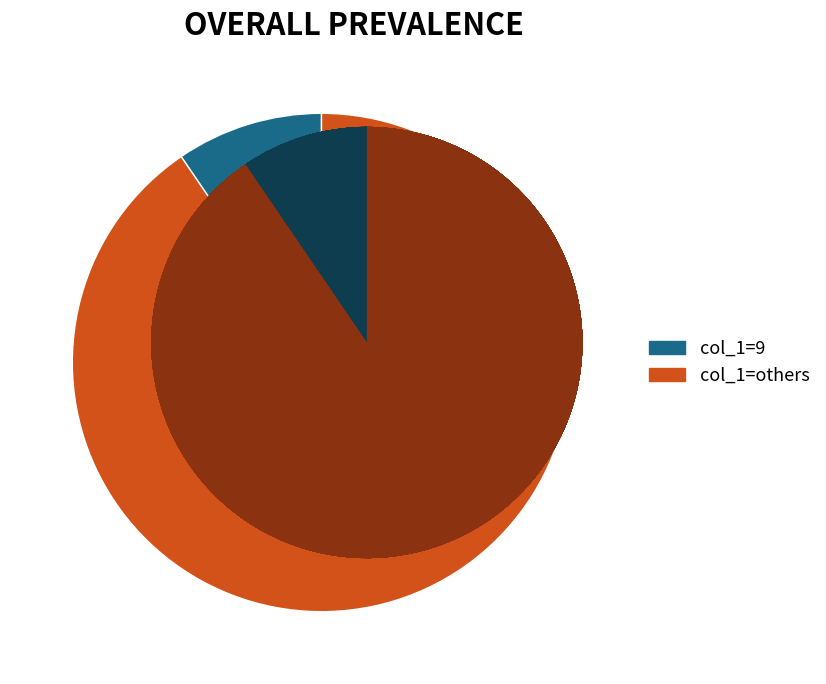

Is it true that 16 is 16% of the pie?

False